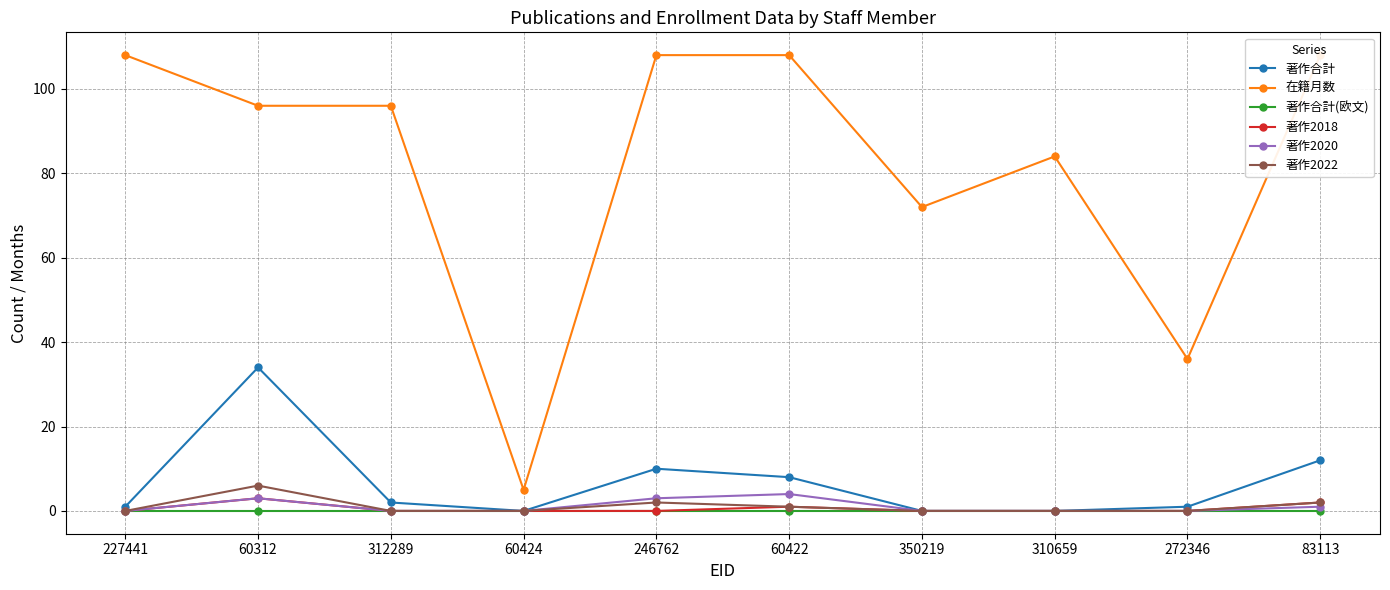

Reading left to right, list all the values displayed in this chart.

著作合計: 227441=1	60312=34	312289=2	60424=0	246762=10	60422=8	350219=0	310659=0	272346=1	83113=12
在籍月数: 227441=108	60312=96	312289=96	60424=5	246762=108	60422=108	350219=72	310659=84	272346=36	83113=108
著作合計(欧文): 227441=0	60312=0	312289=0	60424=0	246762=0	60422=0	350219=0	310659=0	272346=0	83113=0
著作2018: 227441=0	60312=3	312289=0	60424=0	246762=0	60422=1	350219=0	310659=0	272346=0	83113=2
著作2020: 227441=0	60312=3	312289=0	60424=0	246762=3	60422=4	350219=0	310659=0	272346=0	83113=1
著作2022: 227441=0	60312=6	312289=0	60424=0	246762=2	60422=1	350219=0	310659=0	272346=0	83113=2